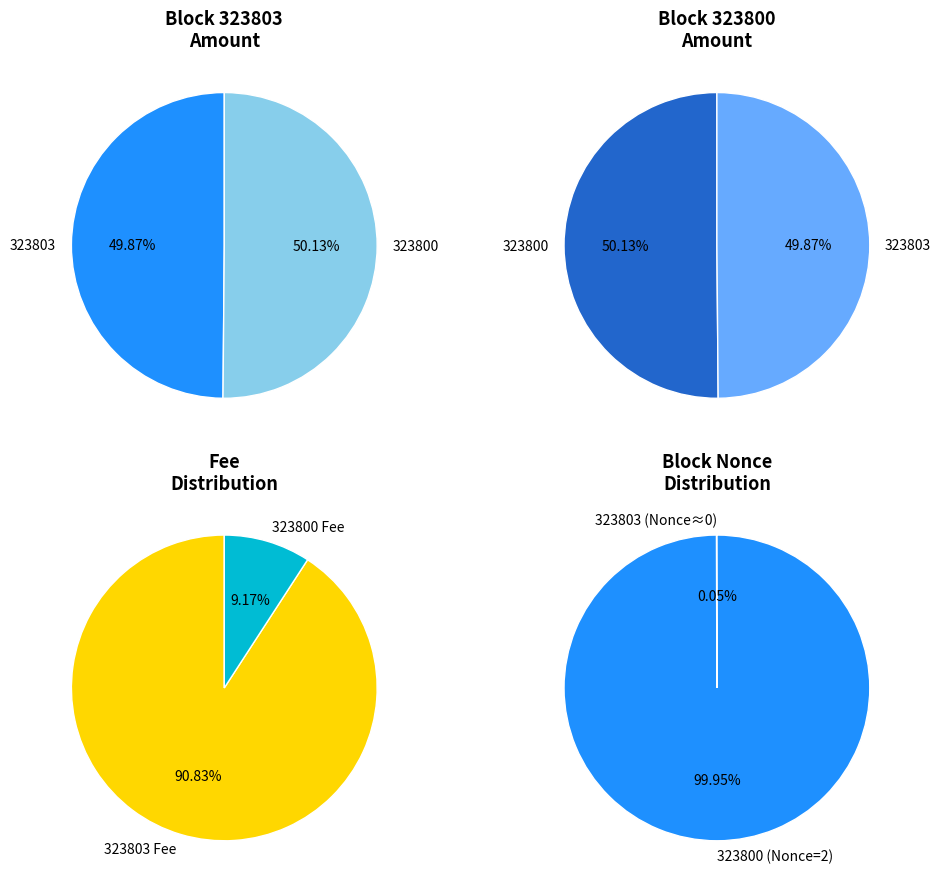

To the nearest percent, what is the difference between the 323803 and 323800 slice percentages?

100%